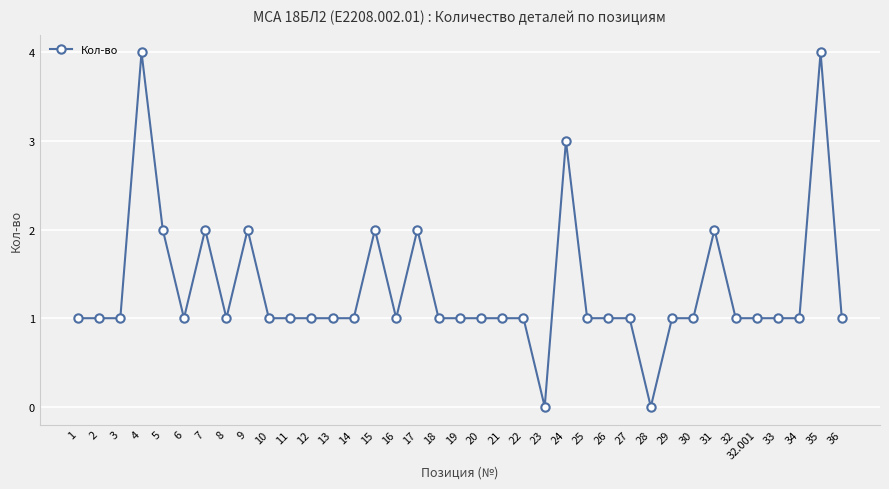

Reading left to right, what are all the values shown in this chart?

1=1	2=1	3=1	4=4	5=2	6=1	7=2	8=1	9=2	10=1	11=1	12=1	13=1	14=1	15=2	16=1	17=2	18=1	19=1	20=1	21=1	22=1	23=0	24=3	25=1	26=1	27=1	28=0	29=1	30=1	31=2	32=1	32.001=1	33=1	34=1	35=4	36=1